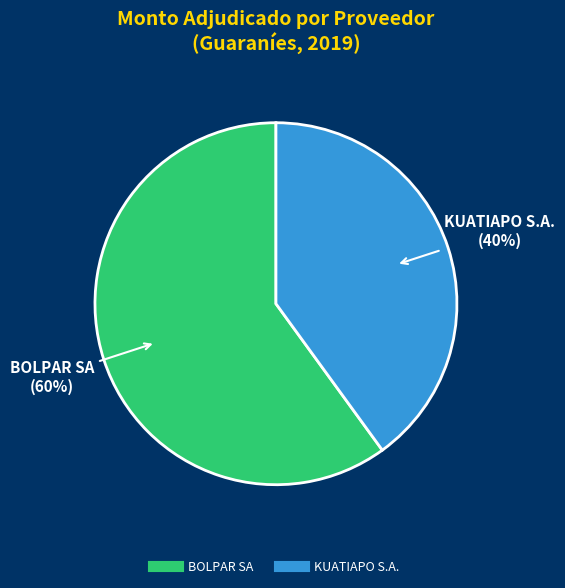

To the nearest percent, what is the average slice percentage?

50%